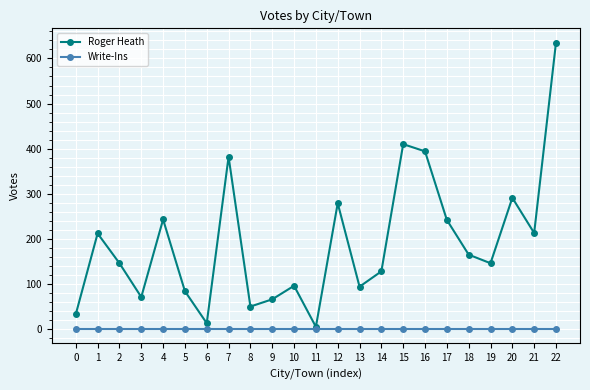

At how many categories does at least one series exceed 620?

1